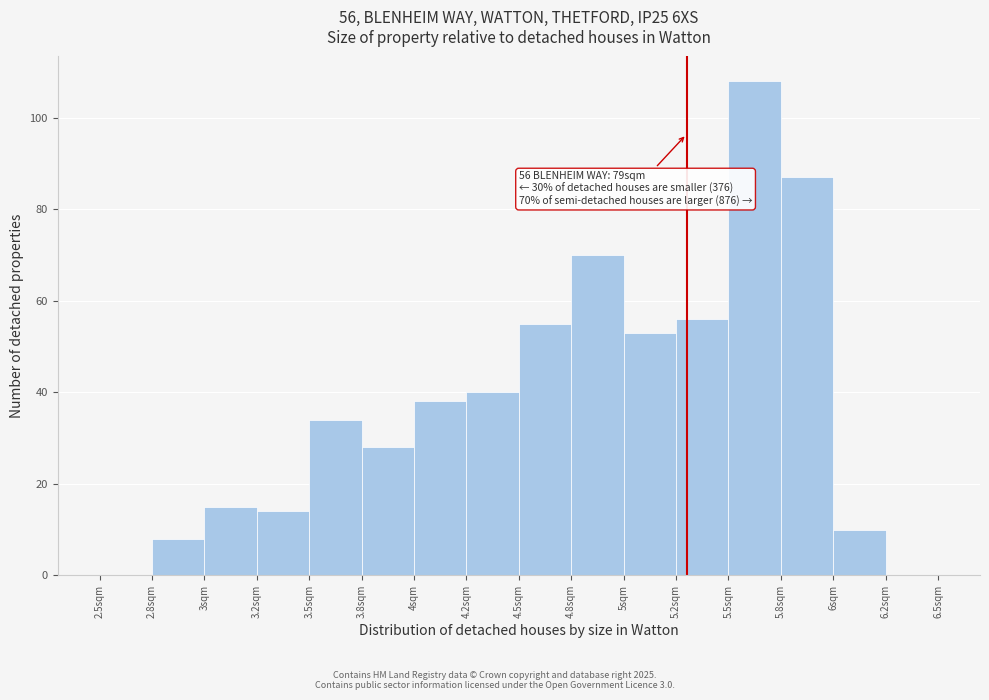

Reading left to right, transcribe all the data shown in this chart.

2.5sqm=0	2.8sqm=8	3sqm=15	3.2sqm=14	3.5sqm=34	3.8sqm=28	4sqm=38	4.2sqm=40	4.5sqm=55	4.8sqm=70	5sqm=53	5.2sqm=56	5.5sqm=108	5.8sqm=87	6sqm=10	6.2sqm=0